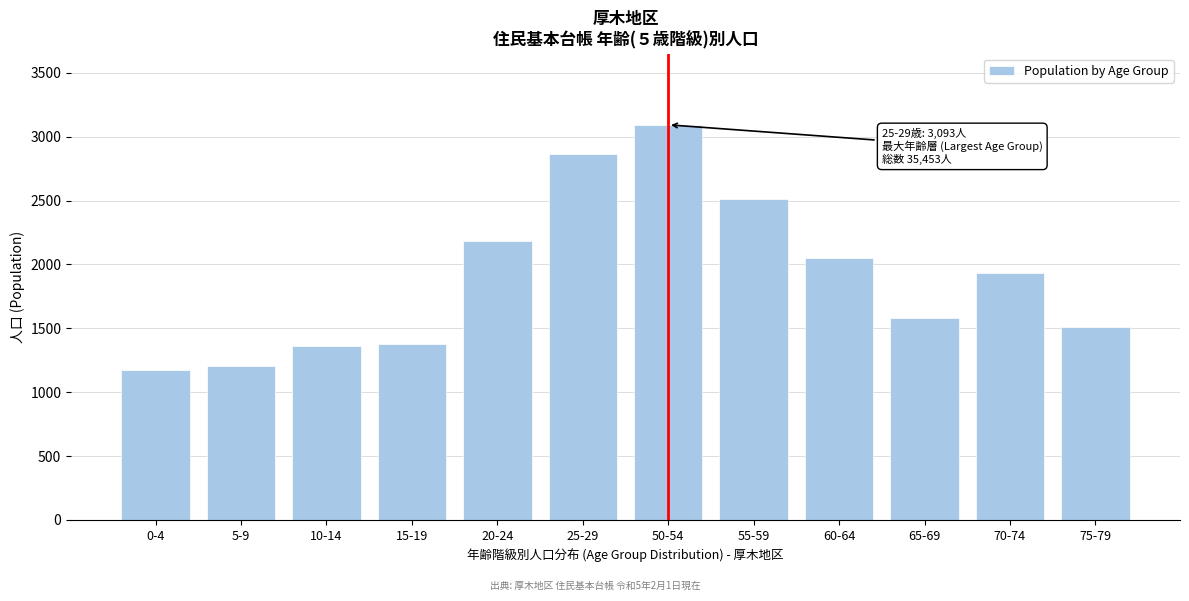

Reading left to right, list all the values displayed in this chart.

0-4=1171	5-9=1208	10-14=1362	15-19=1379	20-24=2187	25-29=2866	50-54=3093	55-59=2509	60-64=2049	65-69=1579	70-74=1932	75-79=1511